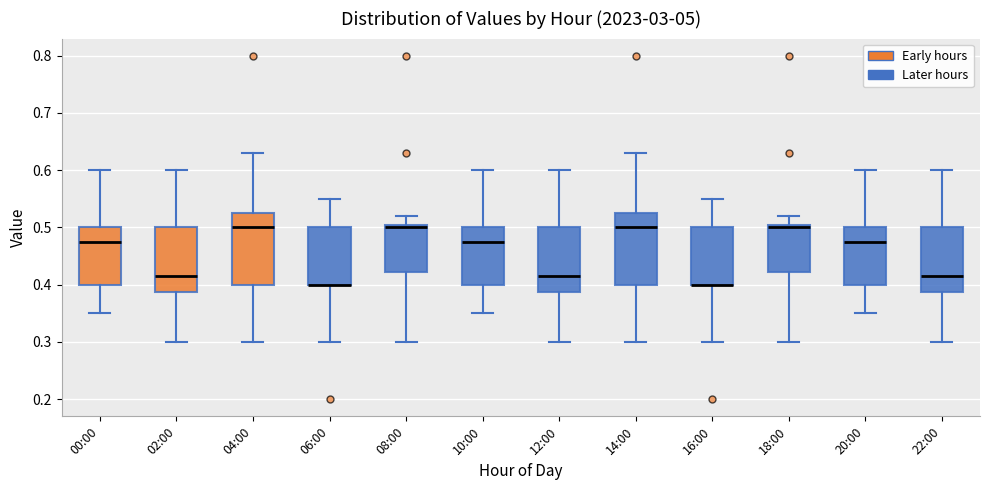

Where does the upper whisker of the box for 04:00 end on the y-axis? The values are not printed on the chart, so give them approximately, as read against the axis.

0.63